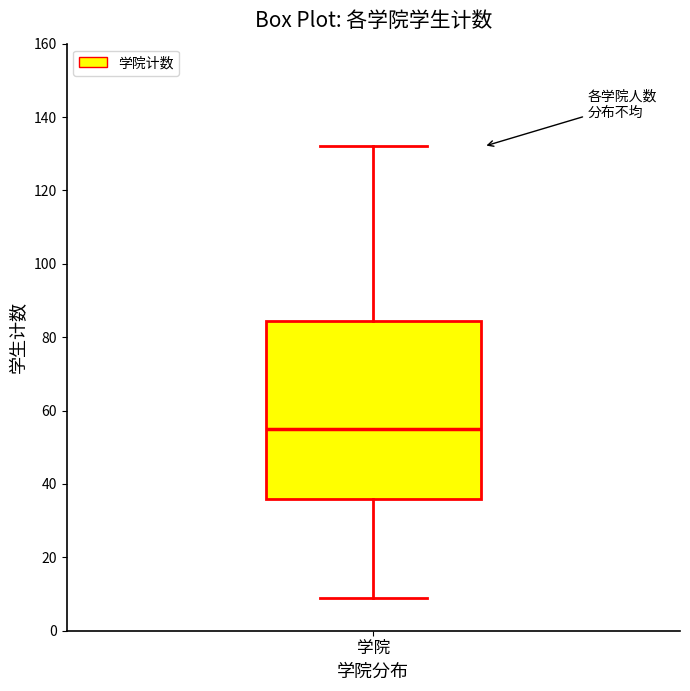

Transcribe this box plot: give where the median line is, the range the box spans, and where the two whiskers end, as read against the y-axis. The values are not printed on the chart, so give them approximately, as read against the axis.

median 56, box 36 to 84, whiskers 10 to 132